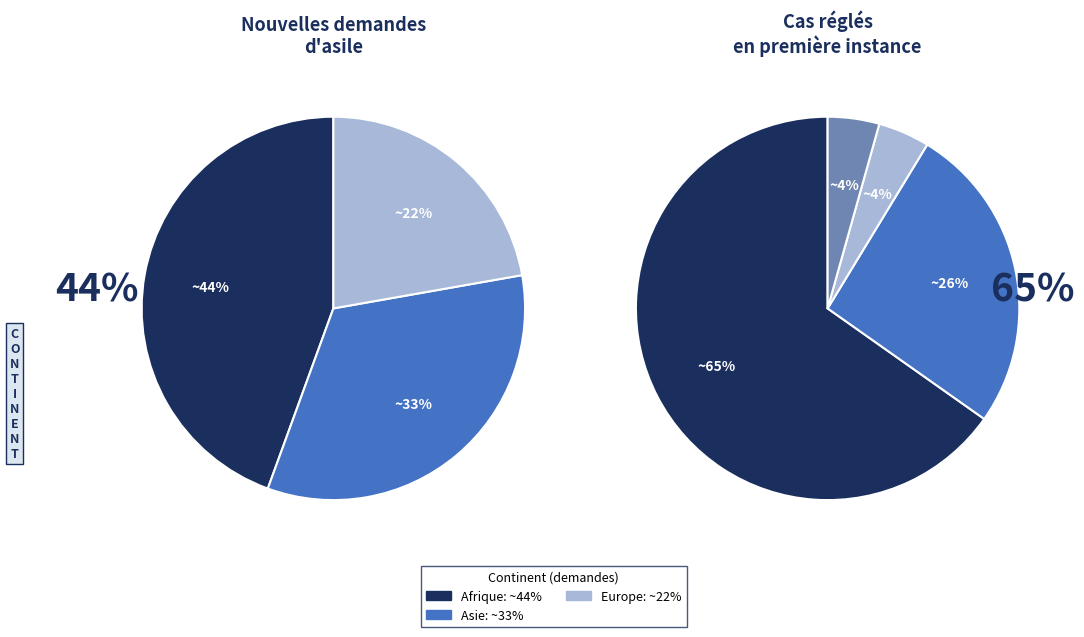

True or false: Amérique accounts for 1% of the total.

False